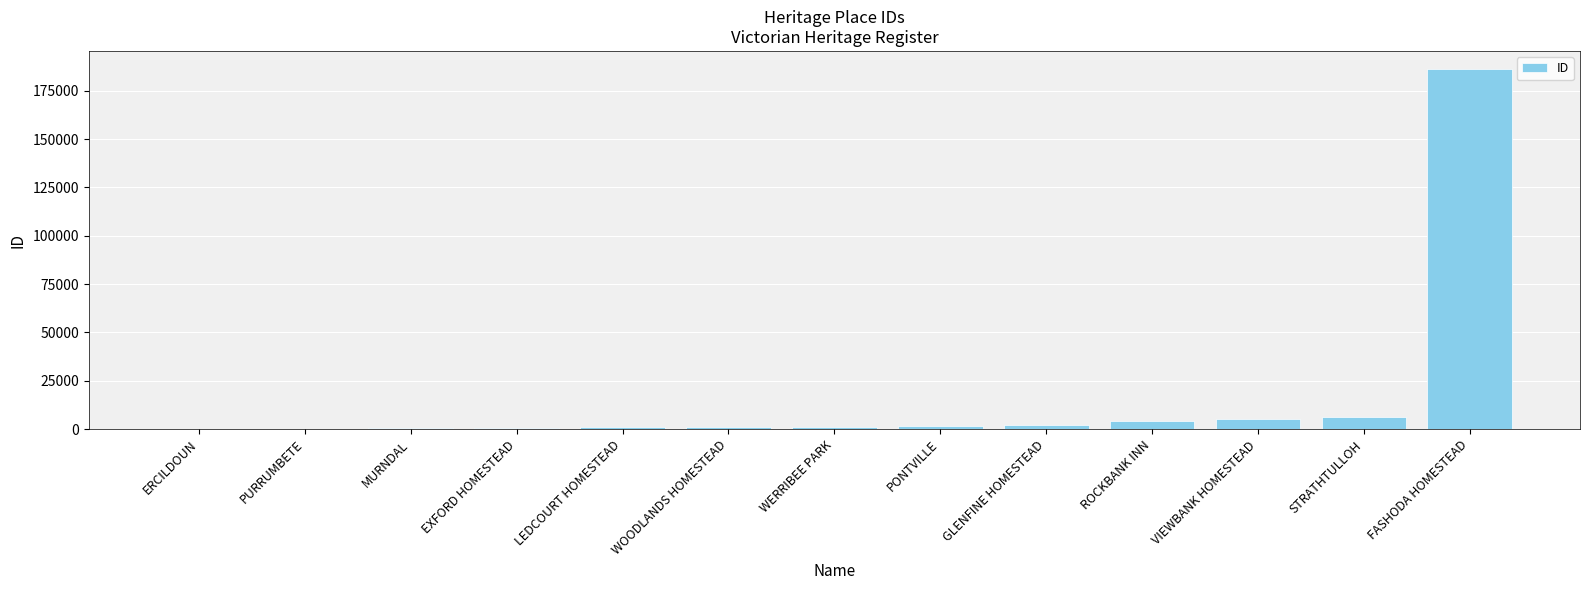

Which category has the highest value across all series?

FASHODA HOMESTEAD